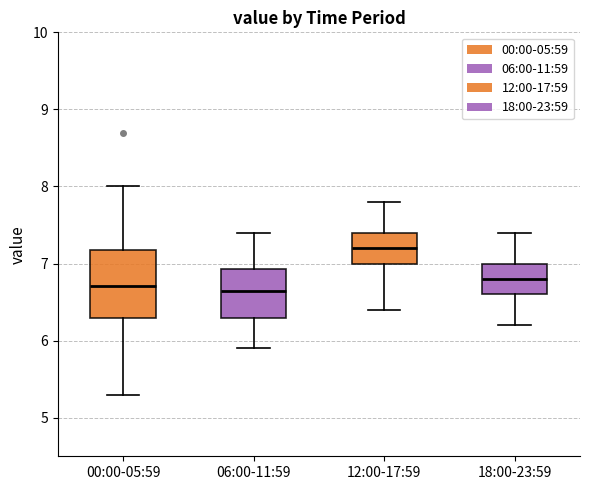

Where is the lower edge of the box for 06:00-11:59 on the y-axis? The values are not printed on the chart, so give them approximately, as read against the axis.

6.3